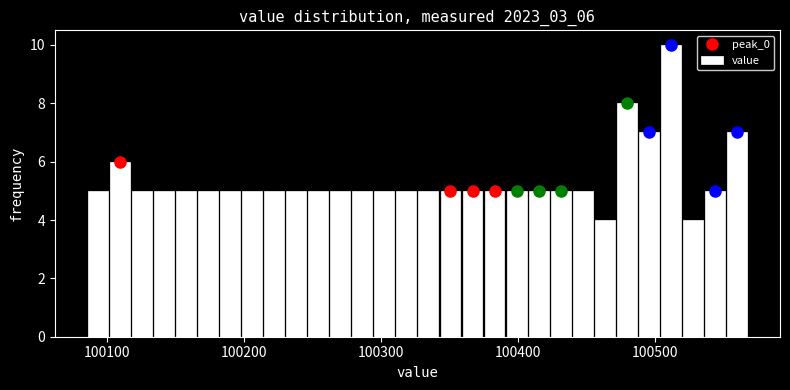

Read against the x-axis, roughly where is the centre of the tallest bar?

100510